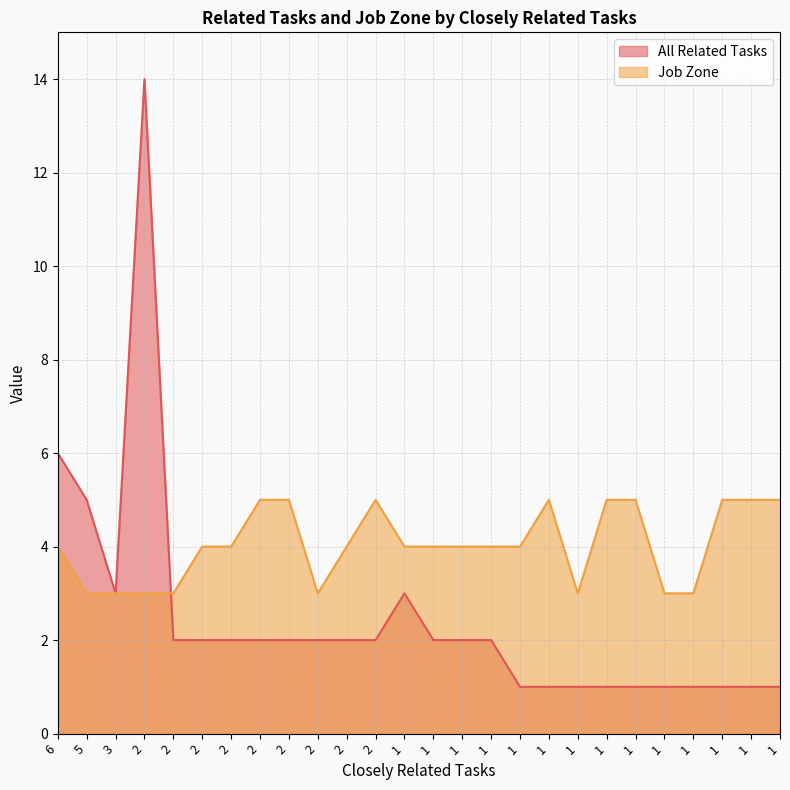

What is the minimum value for All Related Tasks?

1